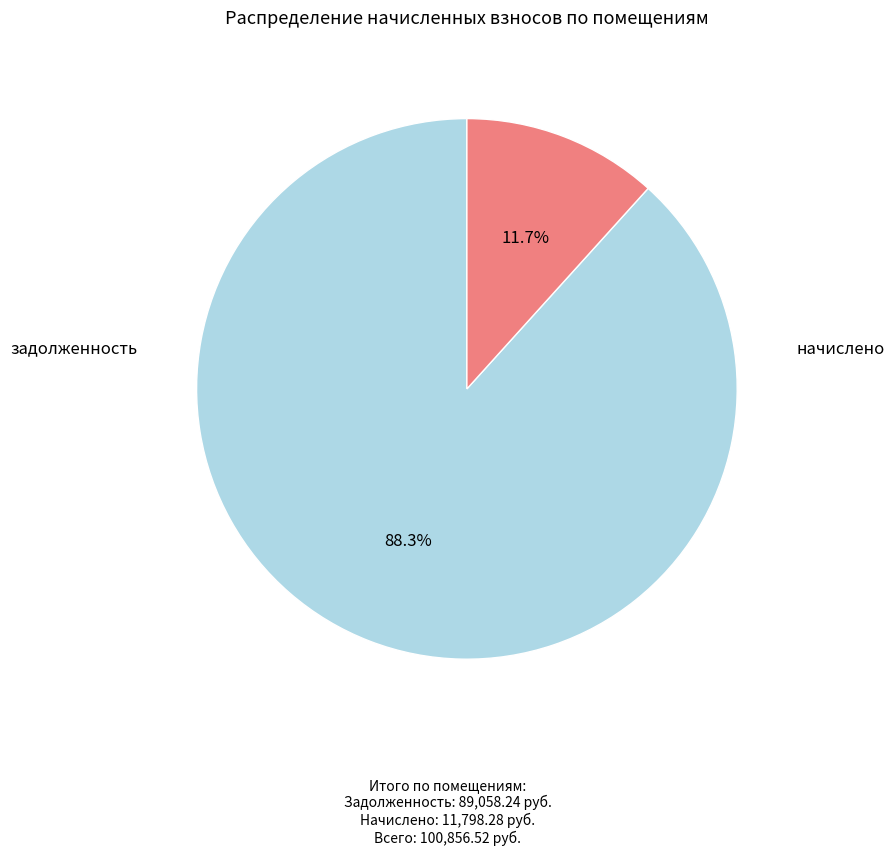

To the nearest percent, what is the average slice percentage?

50%